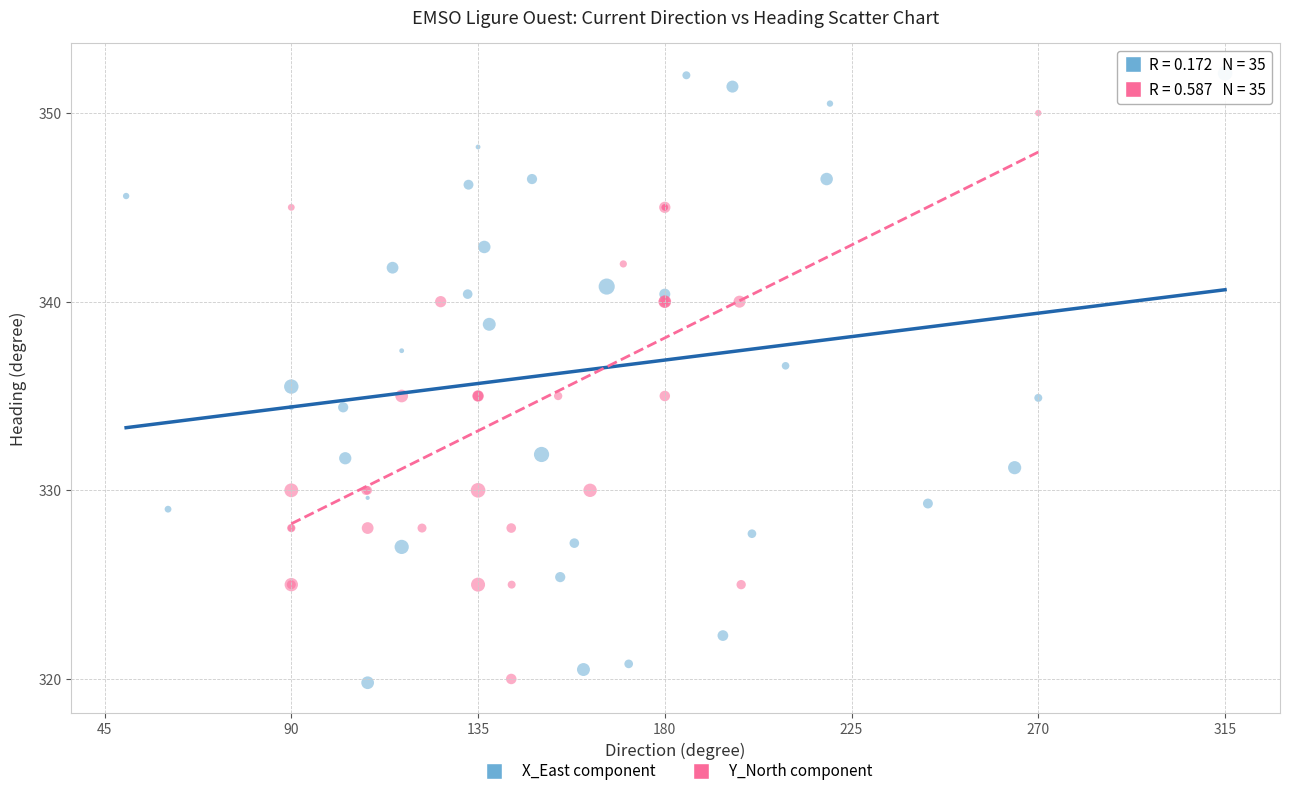

What are all the series names shown in the legend?

X_East component, Y_North component